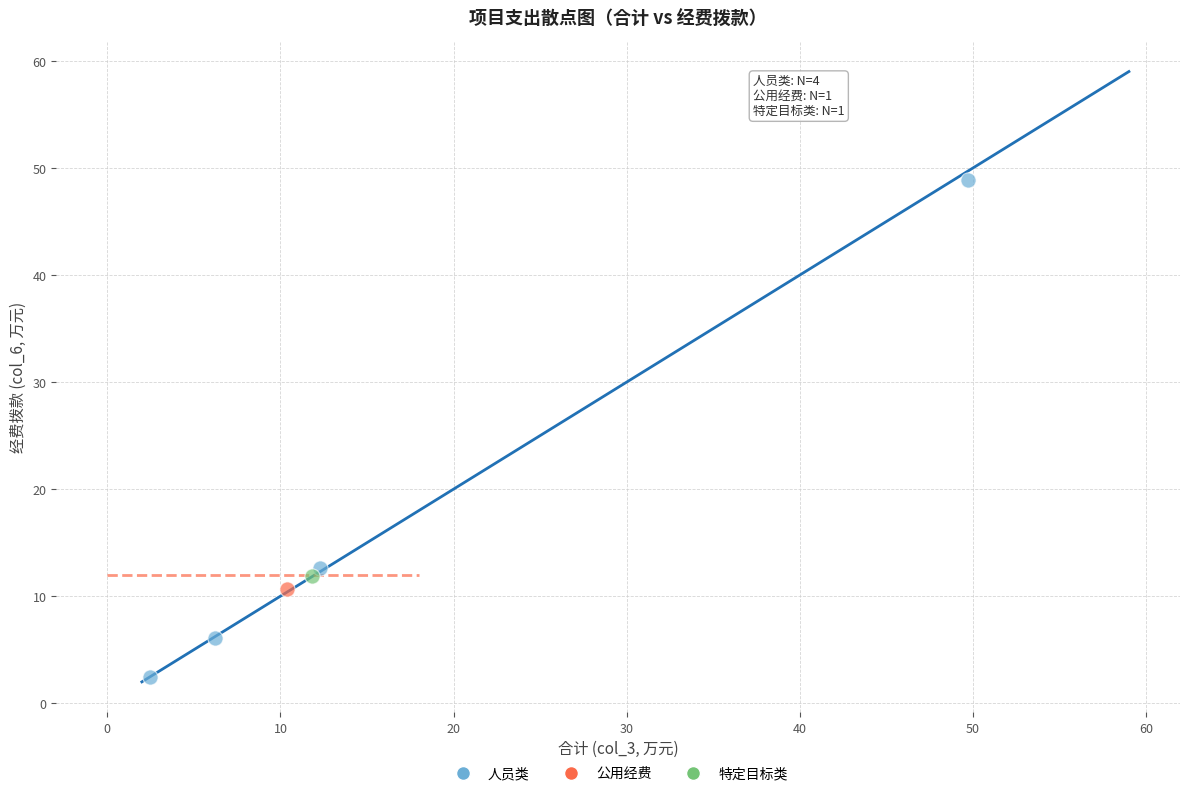

What are all the series names shown in the legend?

人员类, 公用经费, 特定目标类